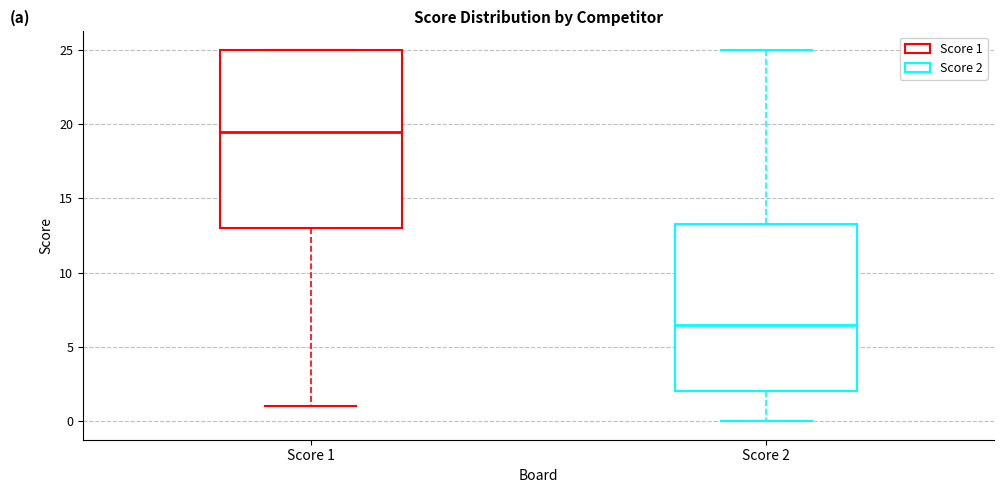

Comparing the boxes themselves (not the whiskers), which one is the tallest?

Score 1